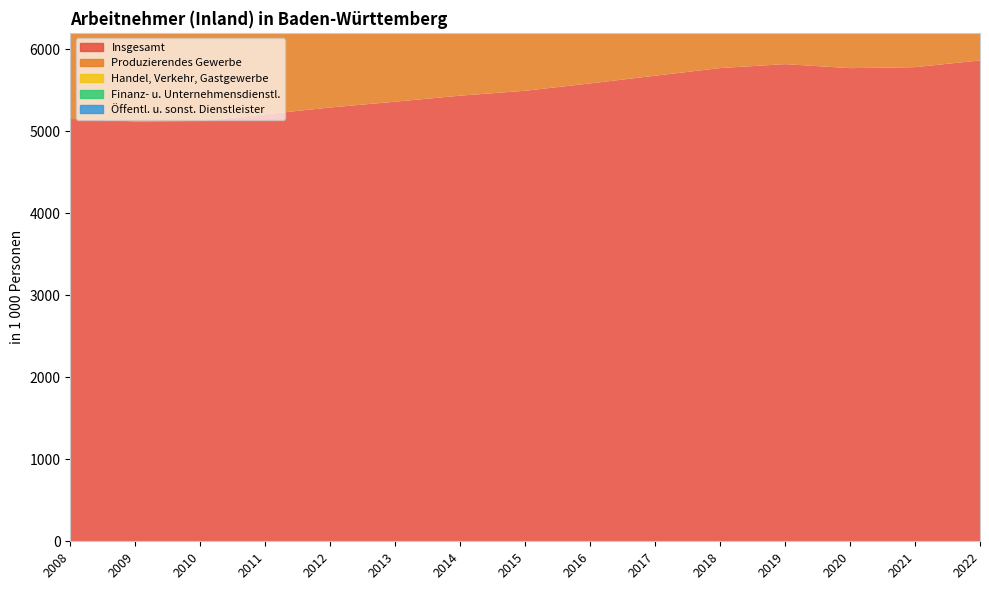

Reading left to right, list all the values displayed in this chart.

Insgesamt: 2008=5150.5	2009=5120.4	2010=5125.1	2011=5206.8	2012=5289.8	2013=5360.6	2014=5434.1	2015=5493.8	2016=5583.3	2017=5677.3	2018=5770.6	2019=5818.4	2020=5769.6	2021=5781.5	2022=5863.6
Produzierendes Gewerbe: 2008=1506.3	2009=1455.9	2010=1428.9	2011=1459.1	2012=1483.0	2013=1495.8	2014=1510.3	2015=1519.4	2016=1529.7	2017=1552.8	2018=1586.0	2019=1602.9	2020=1557.6	2021=1536.4	2022=1545.9
Handel, Verkehr, Gastgewerbe: 2008=1243.7	2009=1246.3	2010=1241.3	2011=1261.9	2012=1290.3	2013=1314.7	2014=1332.9	2015=1333.2	2016=1353.5	2017=1376.9	2018=1400.9	2019=1419.6	2020=1404.7	2021=1396.2	2022=1428.3
Finanz- u. Unternehmensdienstl.: 2008=730.4	2009=717.3	2010=741.2	2011=762.1	2012=775.7	2013=783.6	2014=795.7	2015=817.9	2016=838.7	2017=855.7	2018=862.3	2019=844.3	2020=829.9	2021=837.7	2022=852.3
Öffentl. u. sonst. Dienstleister: 2008=1406.8	2009=1436.8	2010=1446.5	2011=1454.0	2012=1467.1	2013=1489.5	2014=1510.9	2015=1534.4	2016=1565.5	2017=1589.7	2018=1612.1	2019=1636.8	2020=1653.9	2021=1681.1	2022=1704.6